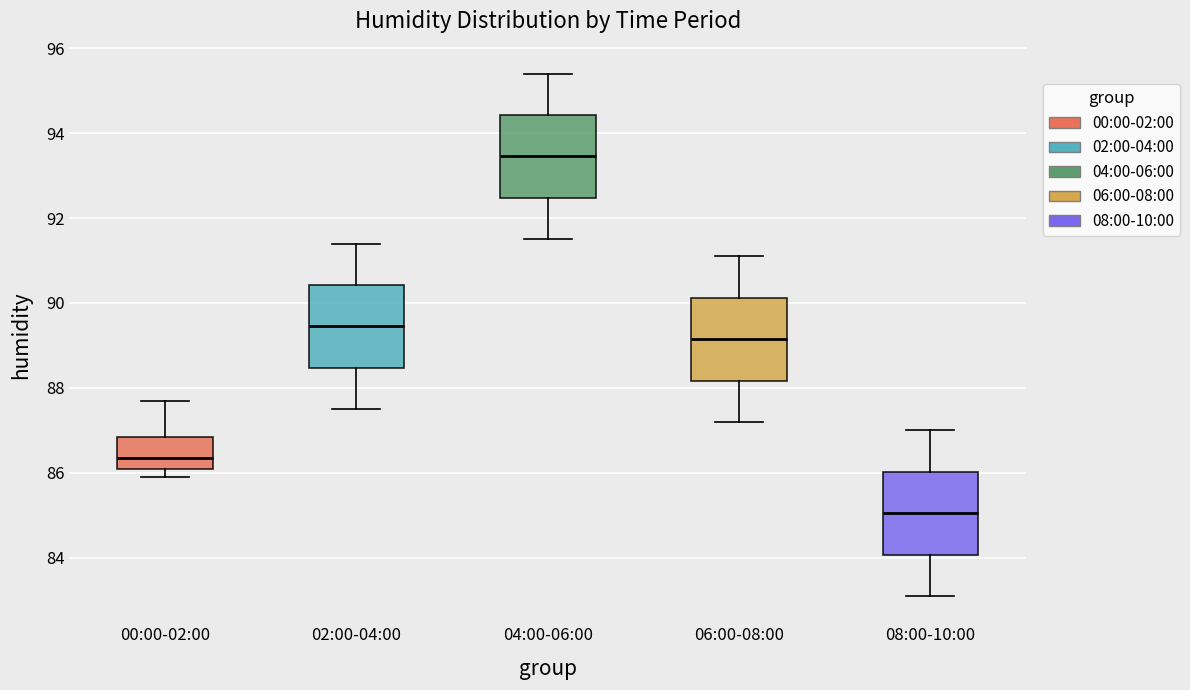

Reading left to right, transcribe this box plot: for each box, give where its median line is, the range the box spans, and where its two whiskers end, as read against the y-axis. The values are not printed on the chart, so give them approximately, as read against the axis.

00:00-02:00: median 86.4, box 86.2 to 86.8, whiskers 86.0 to 87.8
02:00-04:00: median 89.4, box 88.4 to 90.4, whiskers 87.6 to 91.4
04:00-06:00: median 93.4, box 92.4 to 94.4, whiskers 91.6 to 95.4
06:00-08:00: median 89.2, box 88.2 to 90.2, whiskers 87.2 to 91.2
08:00-10:00: median 85.0, box 84.0 to 86.0, whiskers 83.2 to 87.0